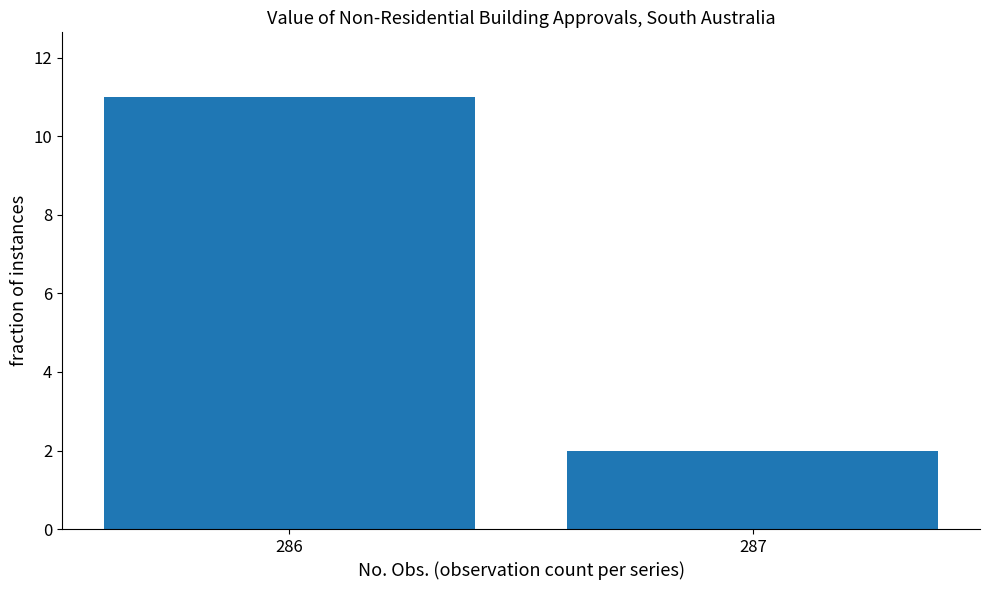

Count the number of categories in the chart.

2